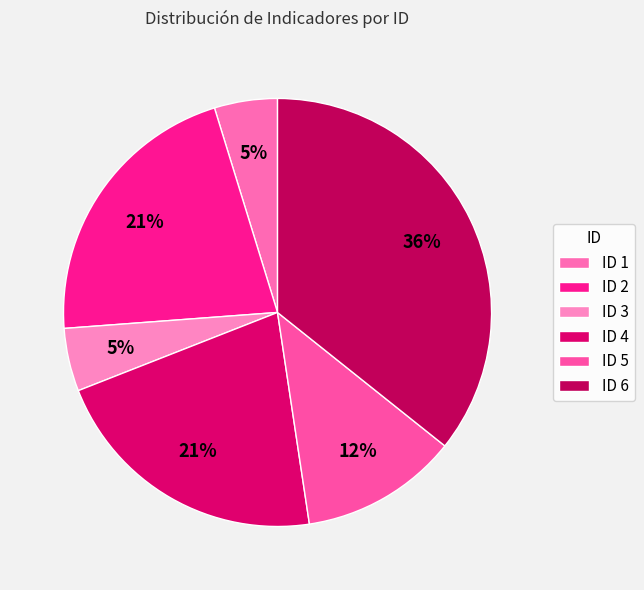

Is it true that ID 3 is 5% of the pie?

True